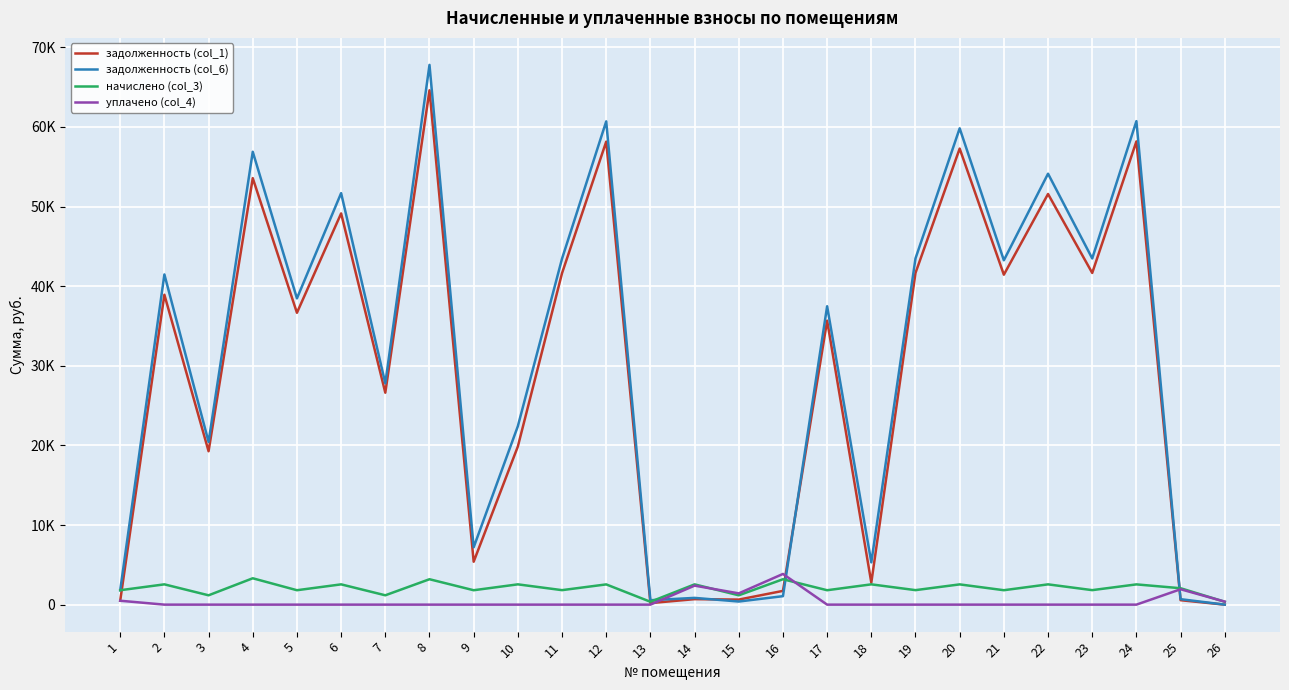

Rank the categories by задолженность (col_1) value from highest to lowest.

8, 24, 12, 20, 4, 22, 6, 19, 23, 11, 21, 2, 5, 17, 7, 10, 3, 9, 18, 16, 14, 15, 25, 1, 13, 26